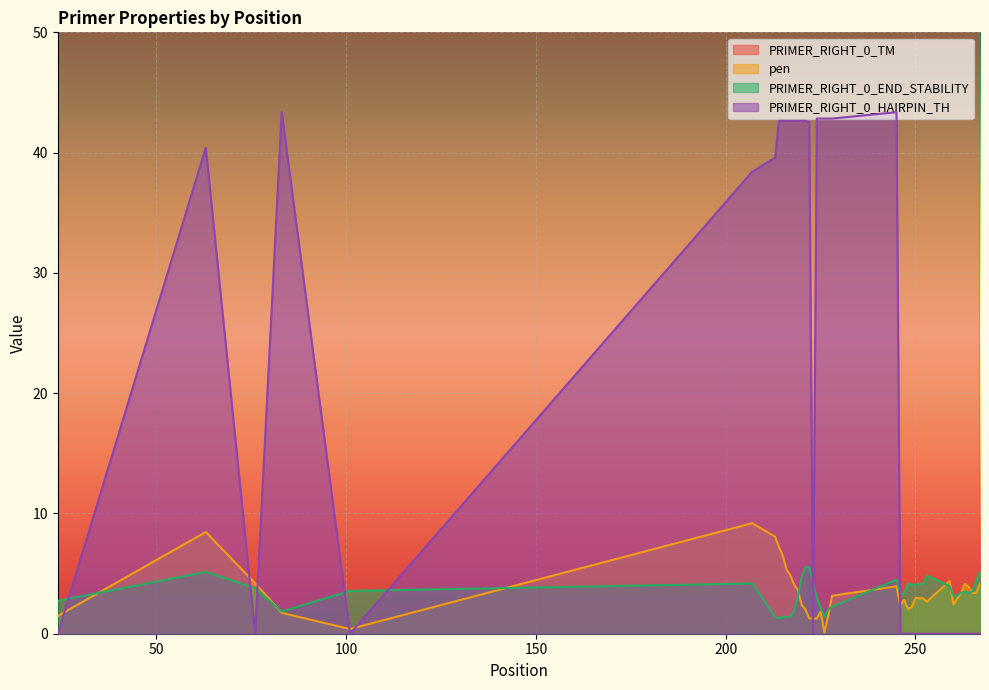

What is the highest value of the pen series?

9.2